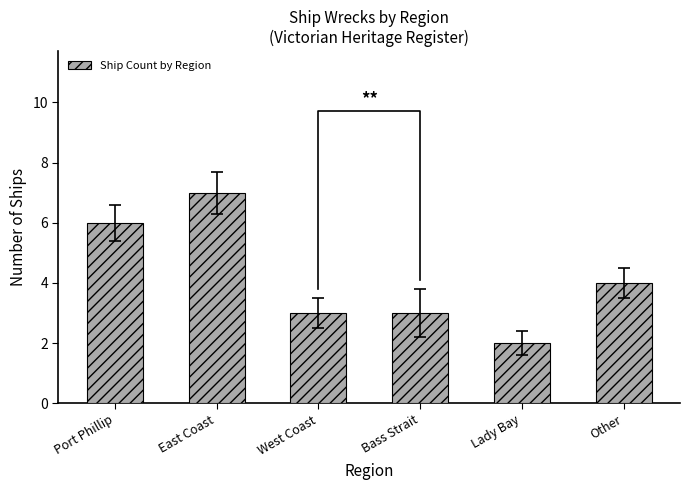

At which label does the data first exceed 4?

Port Phillip